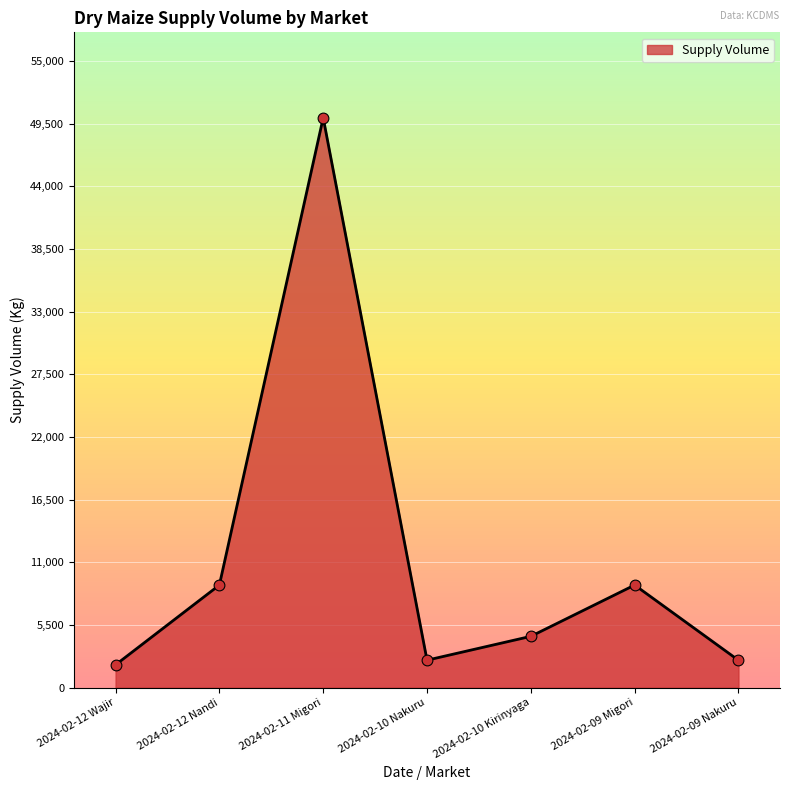

Between 2024-02-11 Migori and 2024-02-10 Kirinyaga, which is larger?

2024-02-11 Migori